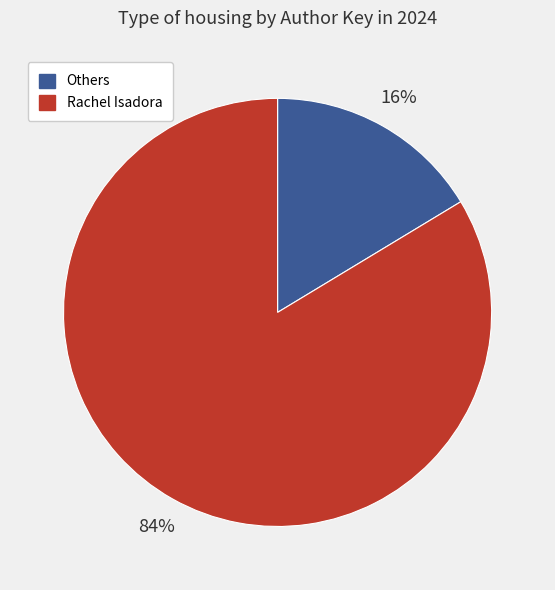

To the nearest percent, what is the average slice percentage?

50%